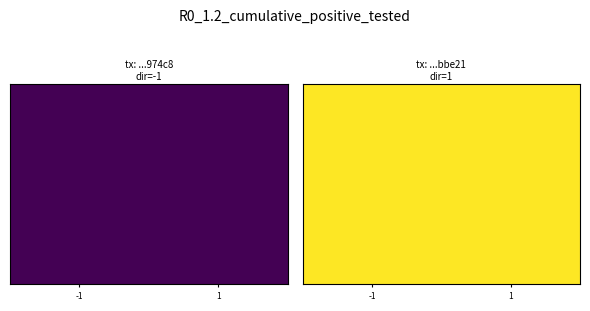

The 4d41b2f1b2222a1ca04f3bc340d6ba26fc974c8 series shows -1 at direction. True or false?

False